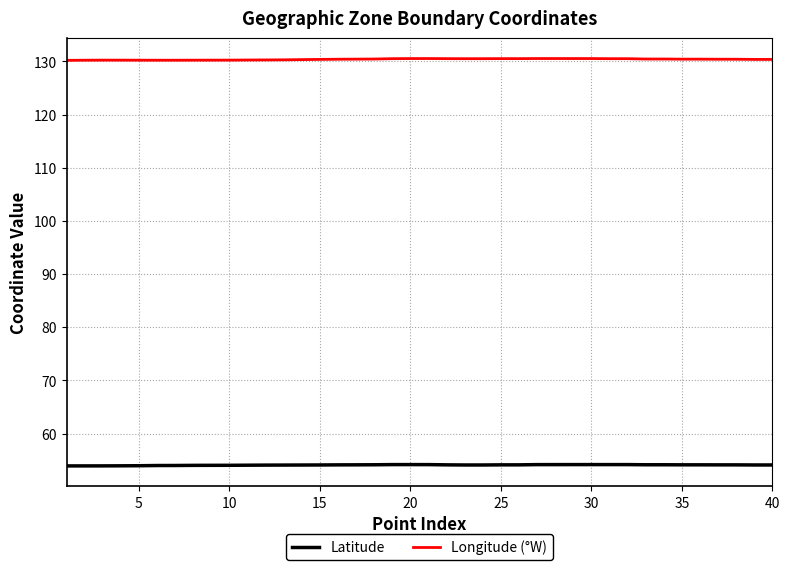

Which series has the largest total across all categories?

Longitude (°W)